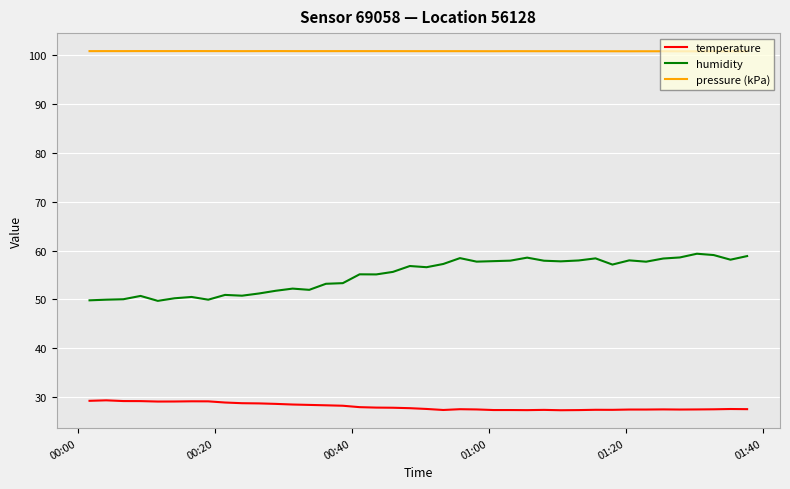

True or false: humidity and temperature intersect in this chart.

False